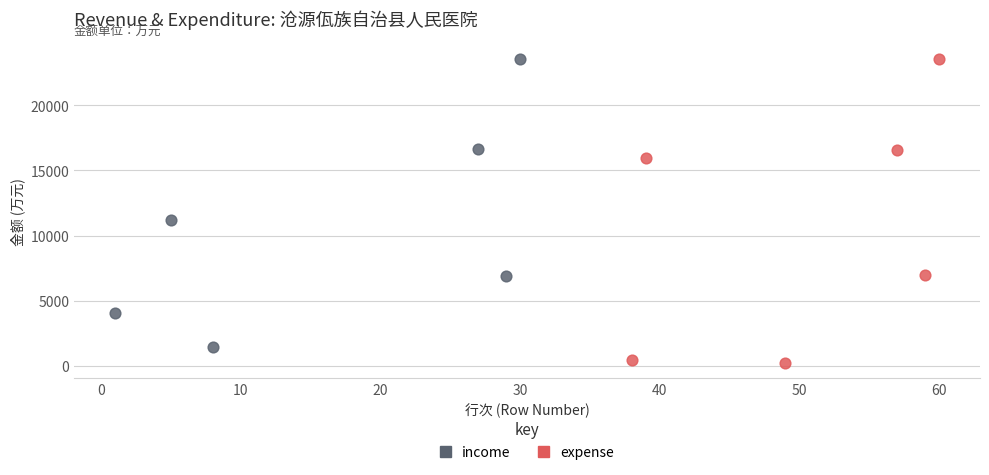

Which series has the largest Y range (max minus min)?

expense